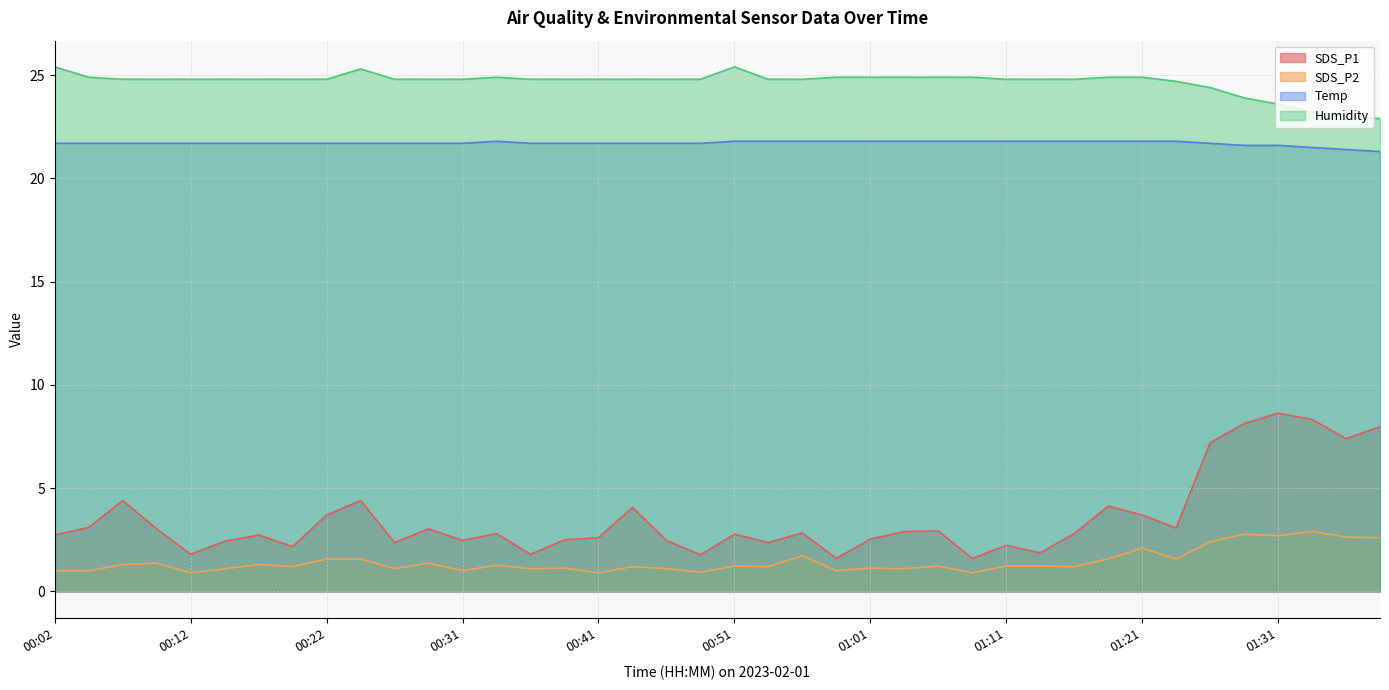

Rank the series at 00:44 from highest to lowest value.

Humidity, Temp, SDS_P1, SDS_P2